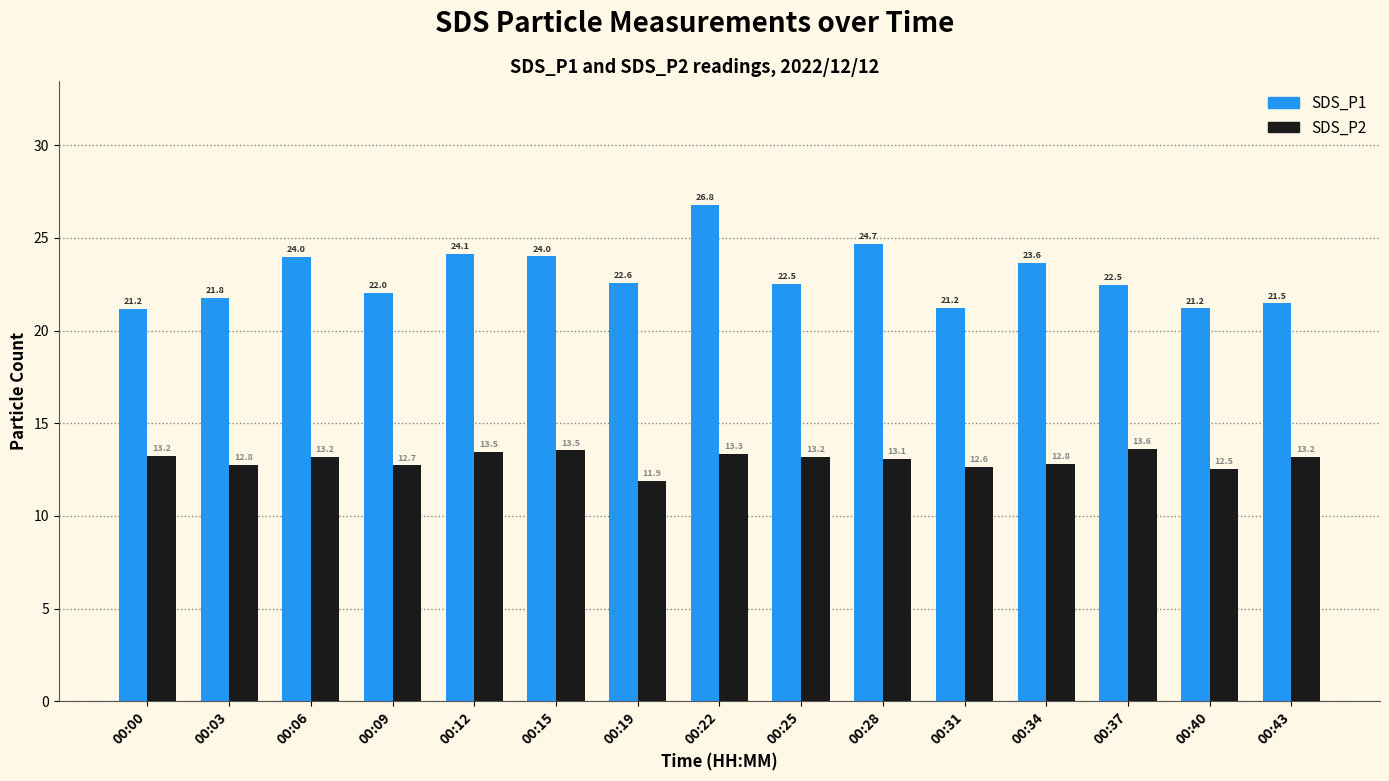

What is the lowest value of the SDS_P2 series?

11.9